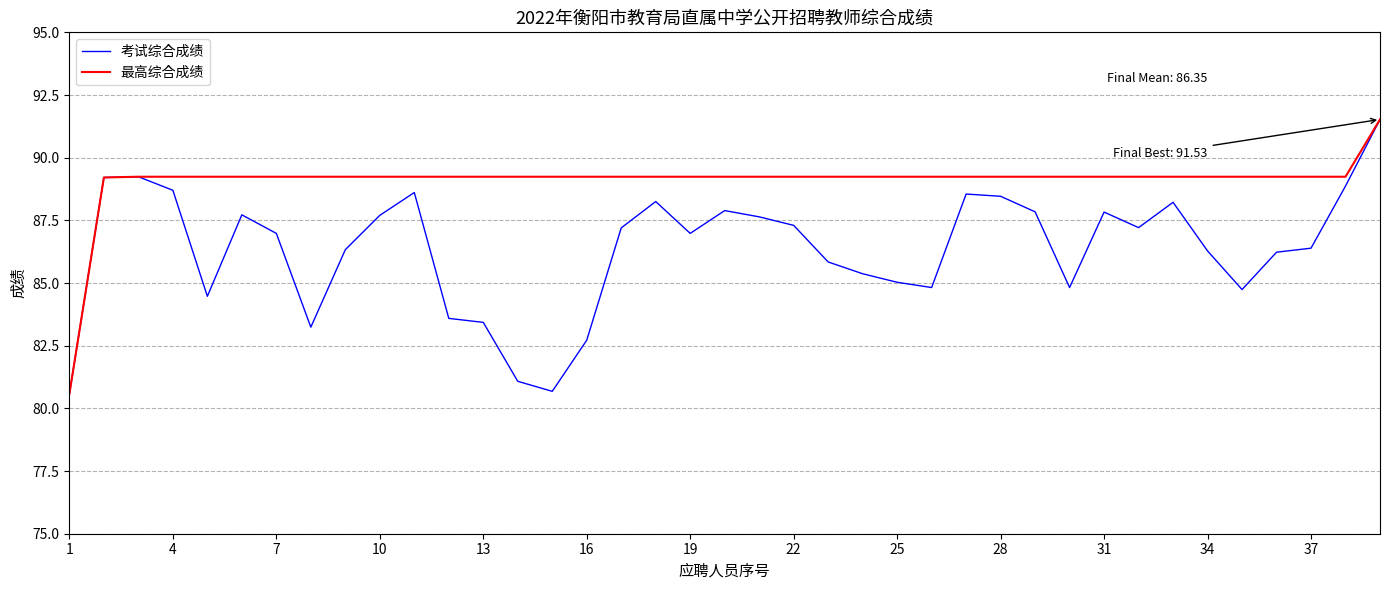

What is the lowest value of the 考试综合成绩 series?

80.6